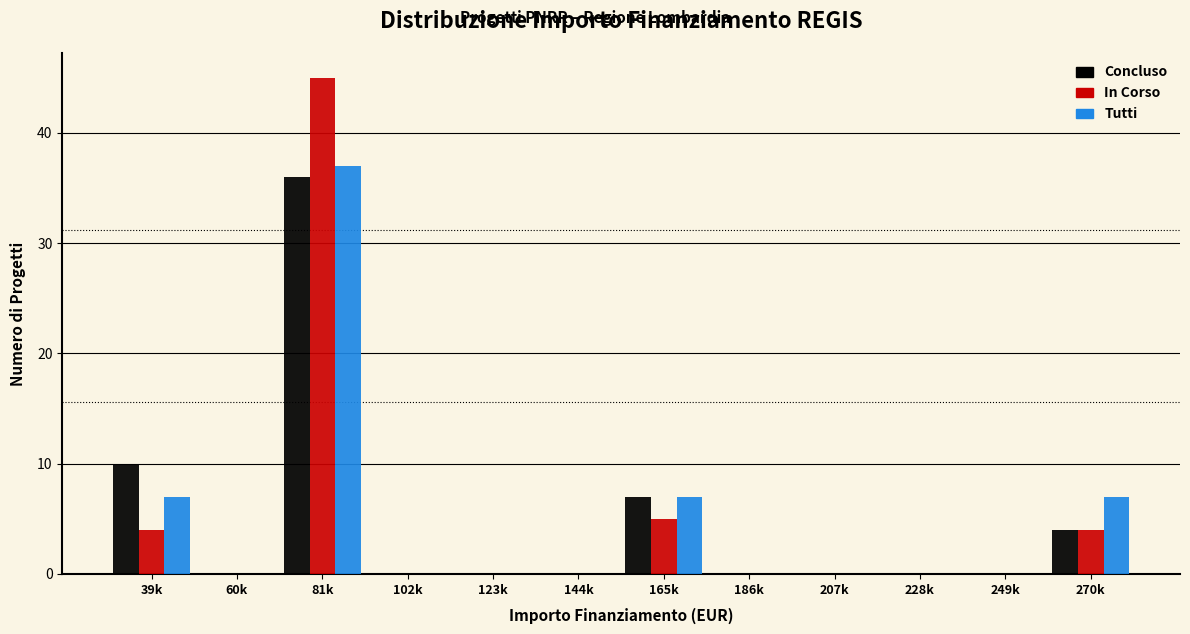

What is the total value across all series at 270k?

15